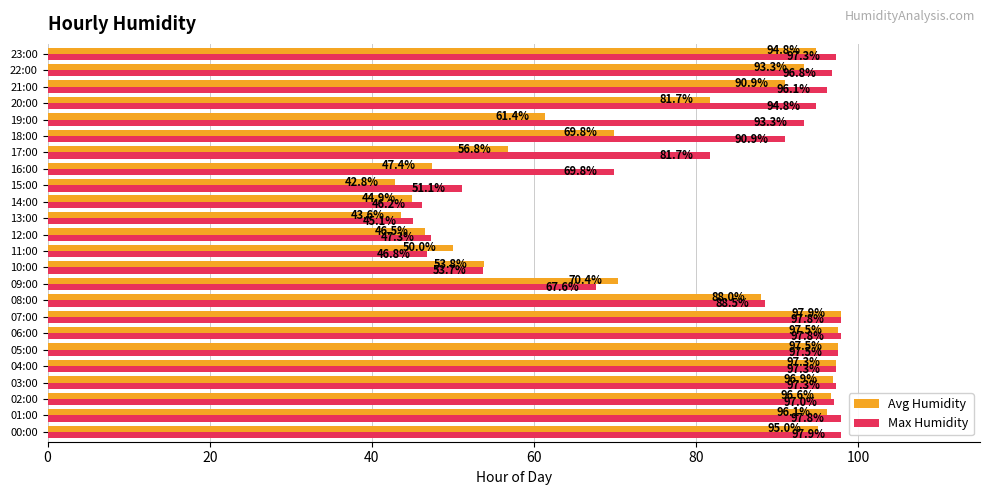

What is the average value of the Max Humidity series?

81.1